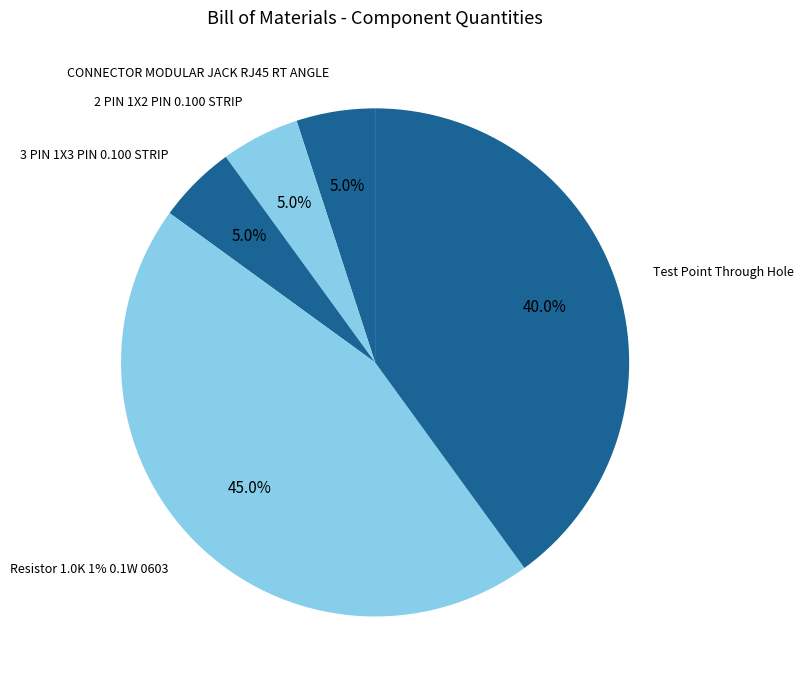

True or false: CONNECTOR MODULAR JACK RJ45 RT ANGLE accounts for 16% of the total.

False